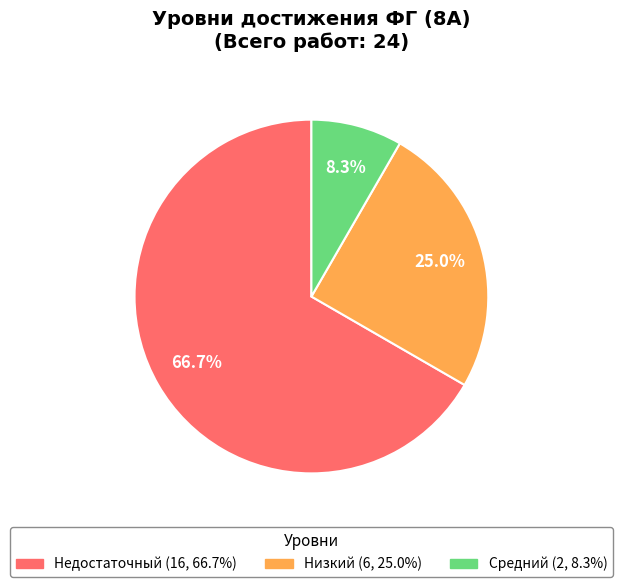

To the nearest percent, what is the combined percentage of Недостаточный and Низкий?

92%